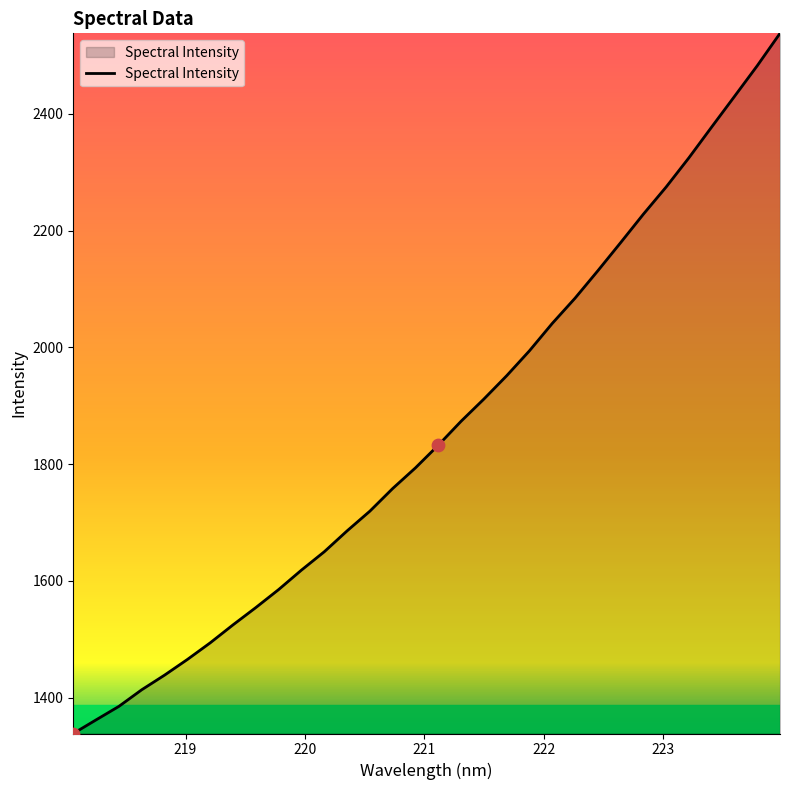

What is the maximum value shown in the chart?

2538.2